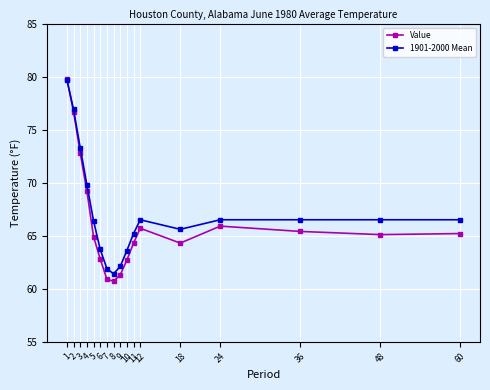

What is the maximum value shown in the chart?

79.8